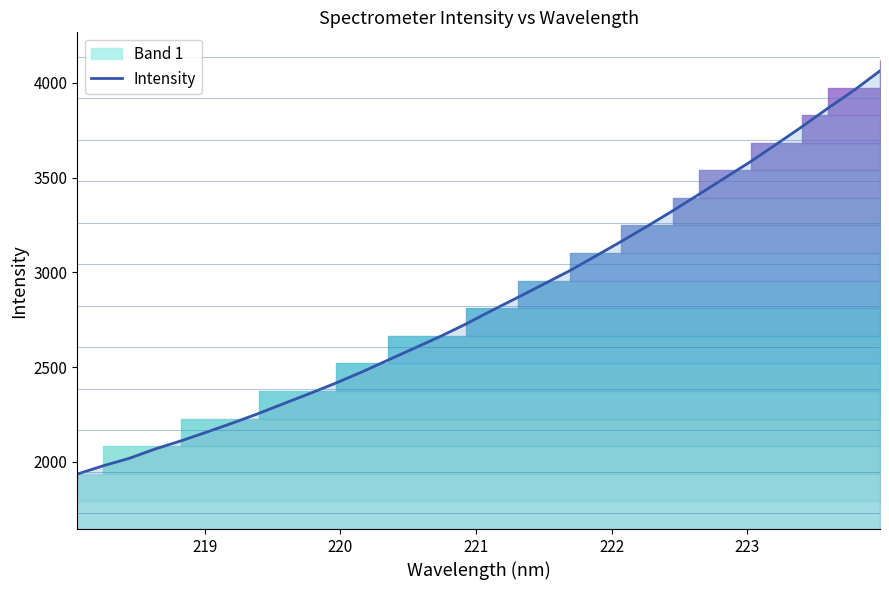

Reading left to right, list all the values displayed in this chart.

1935.1	1978.7	2017.8	2067.1	2110.2	2156.8	2204.8	2255.1	2308.8	2361.8	2416.6	2475.1	2537.1	2598.8	2660.9	2727.1	2798.4	2867.2	2937.4	3007.7	3084.9	3163.1	3242.9	3325.6	3411.3	3497.8	3584.6	3676.6	3770.0	3867.3	3961.0	4063.3